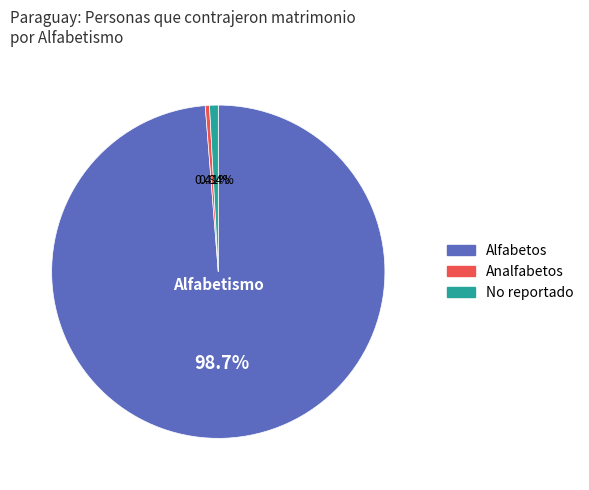

To the nearest percent, what percentage of the pie is Alfabetos?

99%